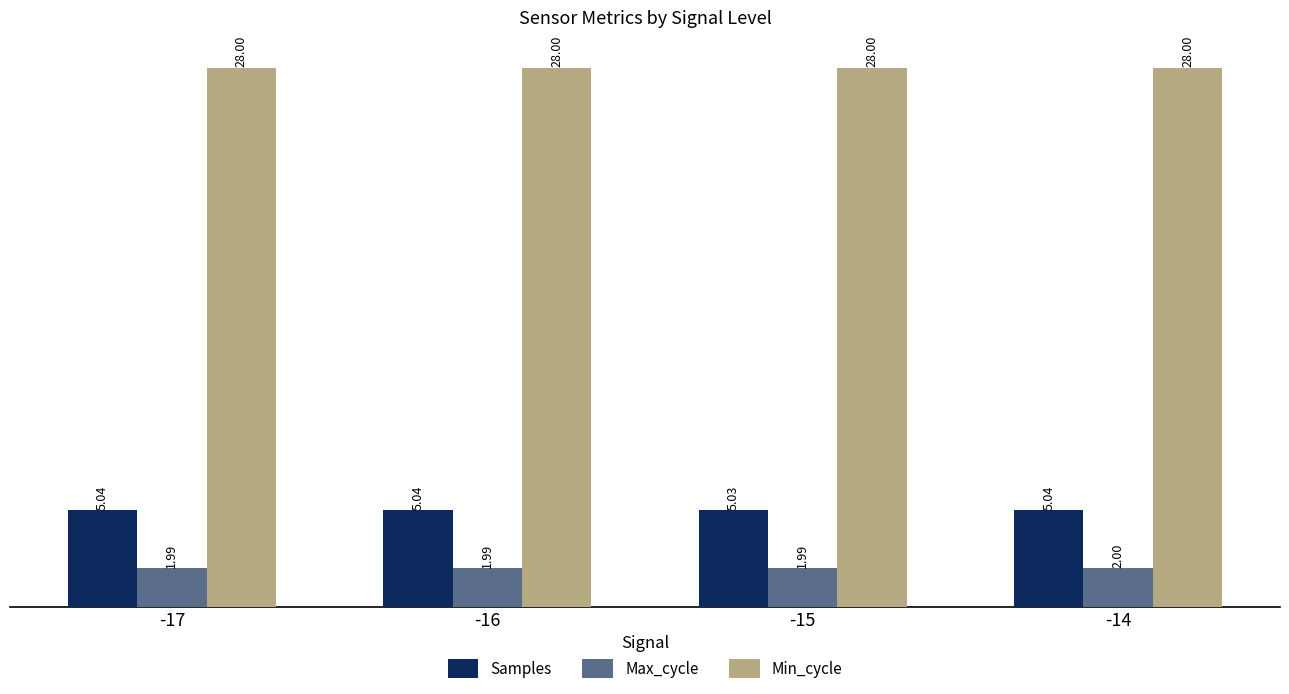

Count the number of categories in the chart.

4